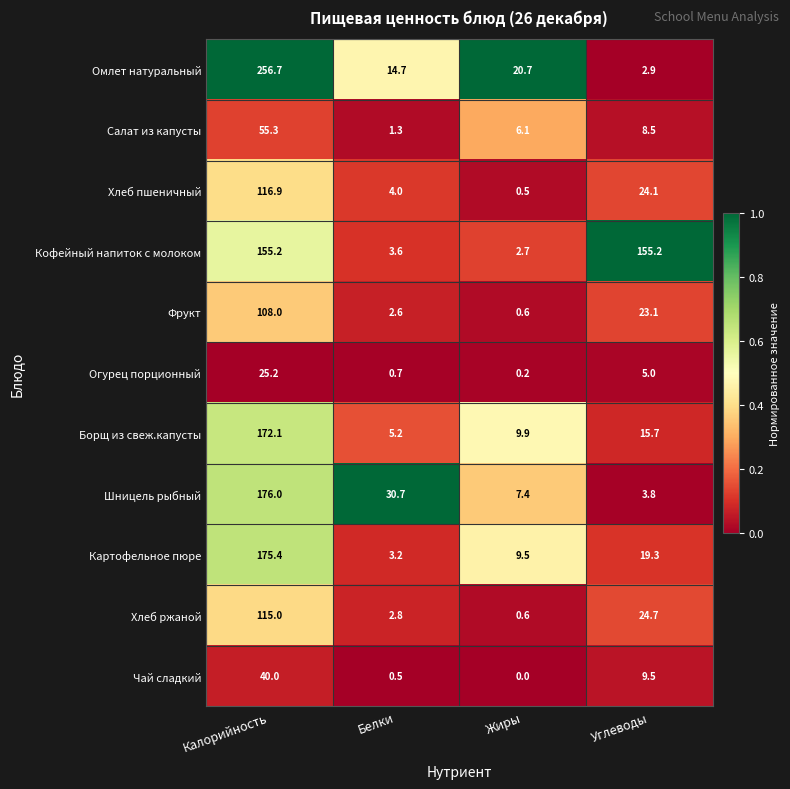

At which category is the sum across all series the highest?

Калорийность